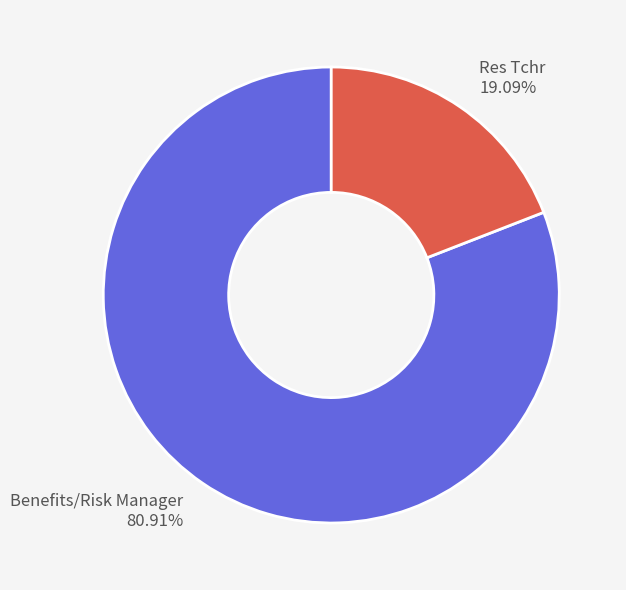

What percentage is the Res Tchr slice, to the nearest percent?

19%